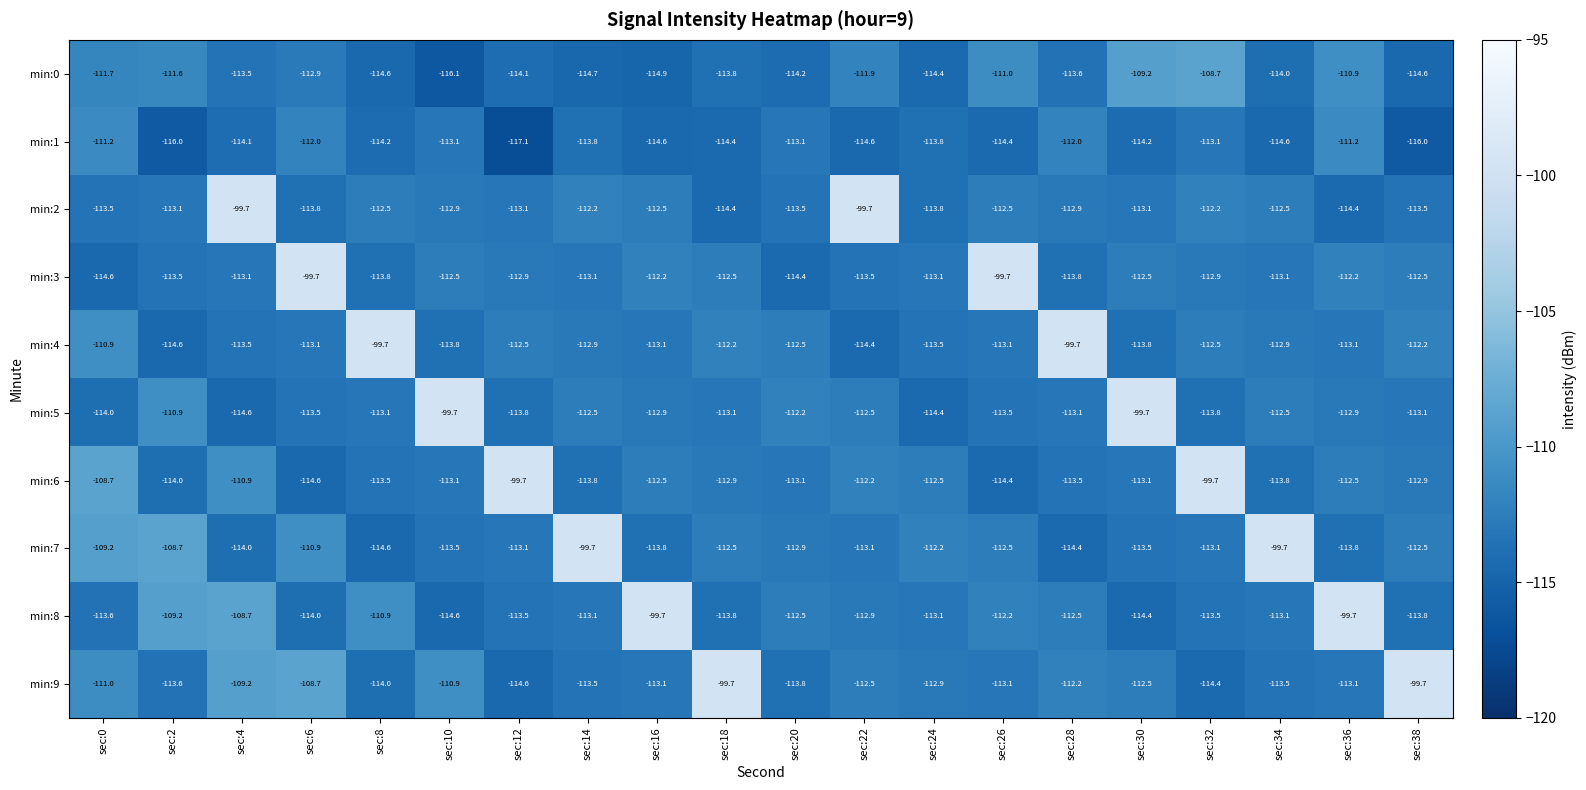

How many data points in min:9 are above -112?

6